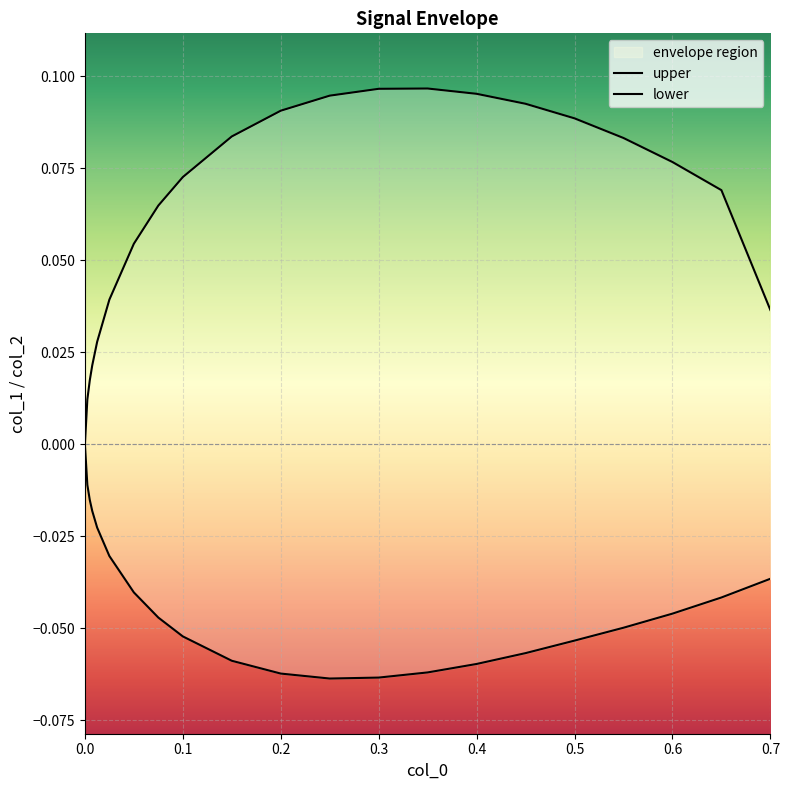

Does the chart display data point markers on the line(s)?

No